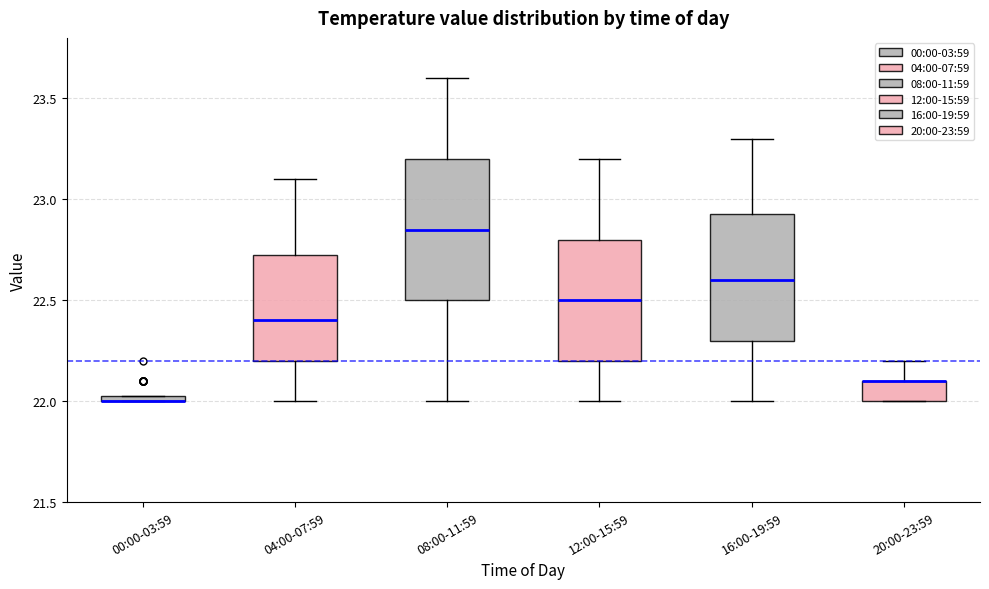

Where does the median line of the box for 16:00-19:59 sit on the y-axis? The values are not printed on the chart, so give them approximately, as read against the axis.

22.60